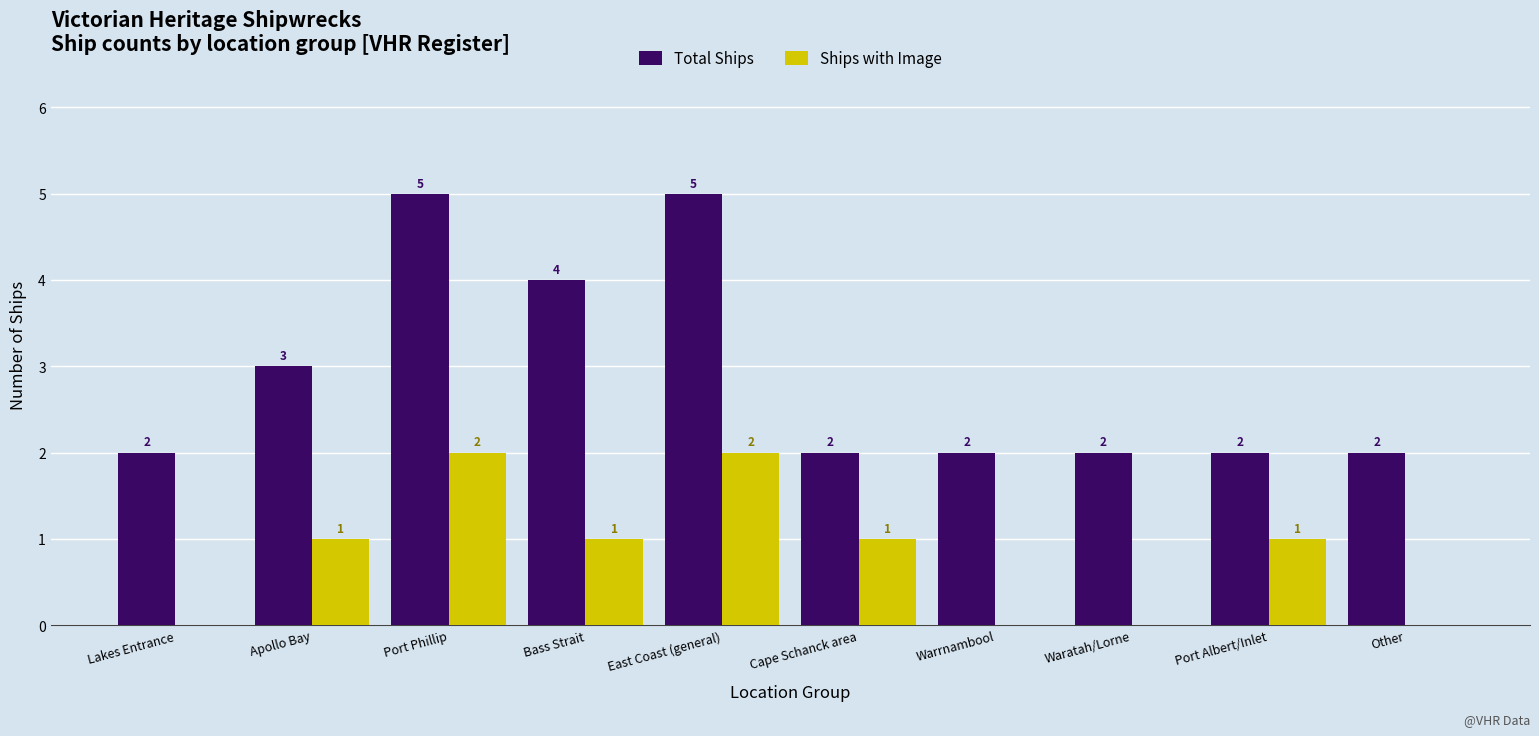

How many Total Ships values are between 2 and 4?

8